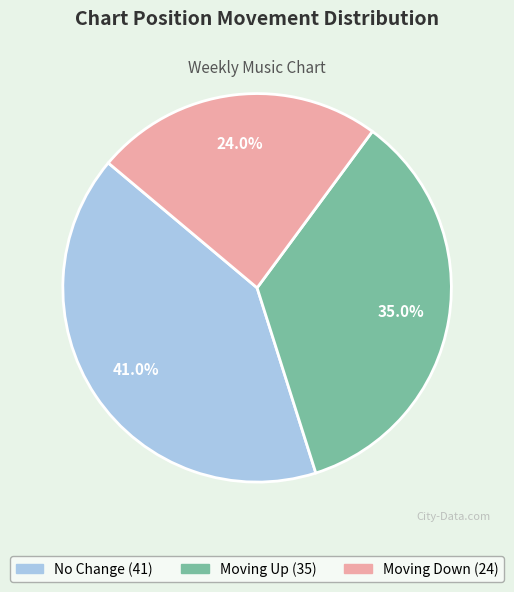

Is there any slice that represents more than half of the pie?

No